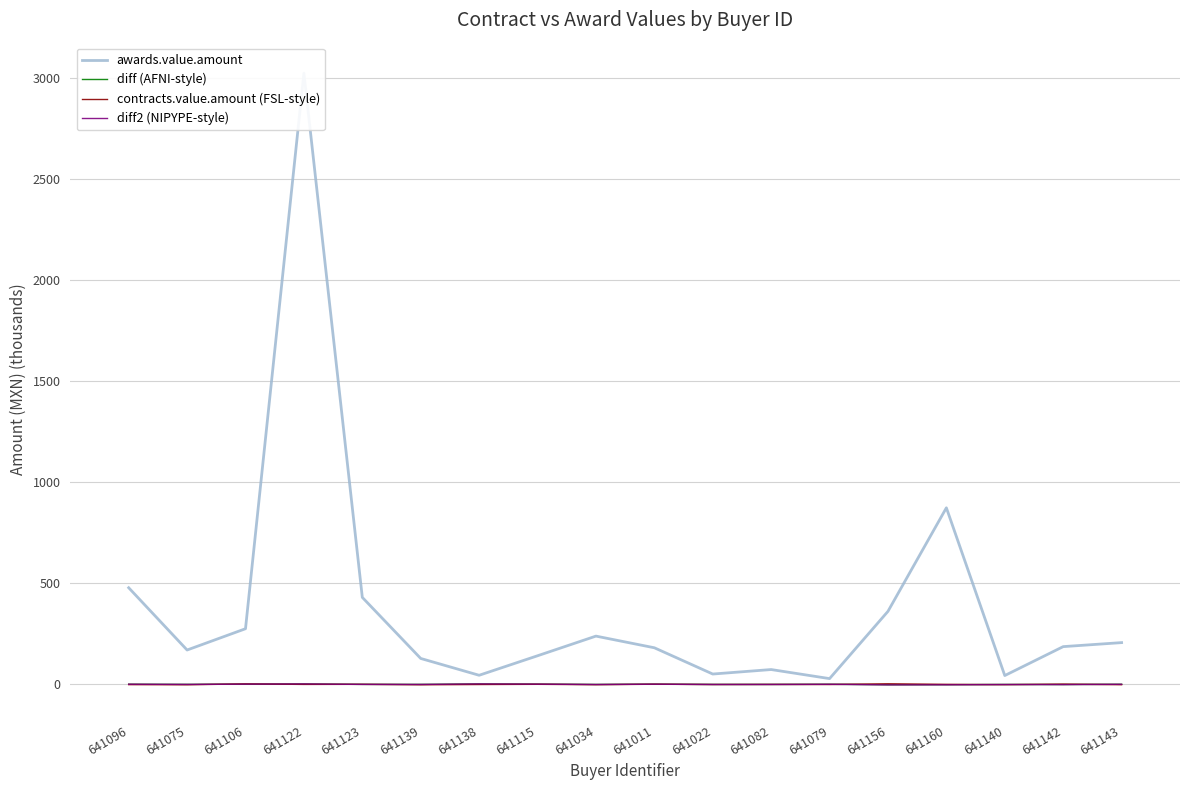

Which series changed the most between 641082 and 641143?

awards.value.amount